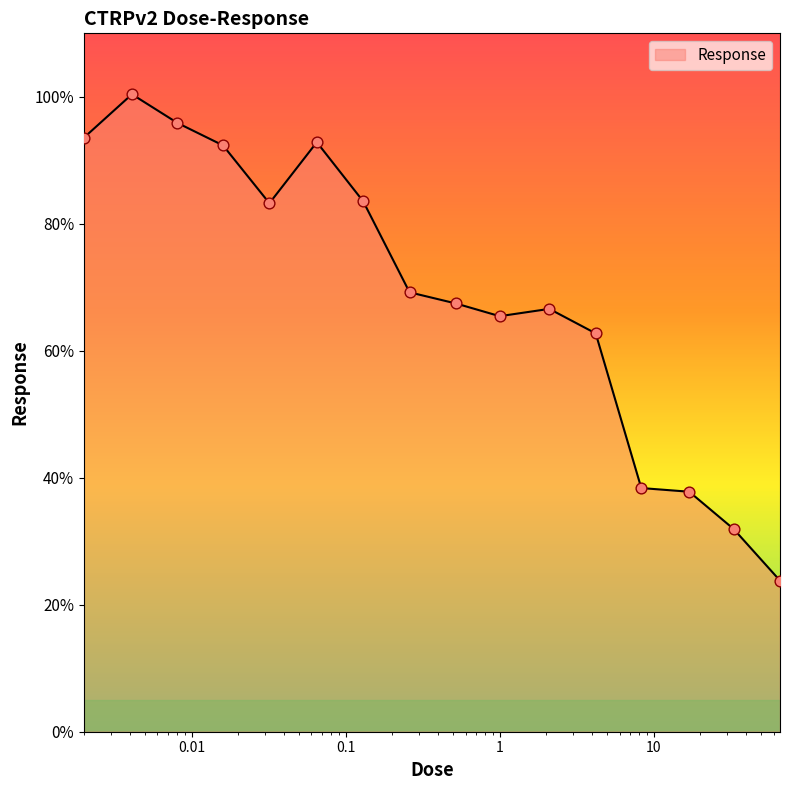

What is the difference between the maximum and minimum values?

76.6